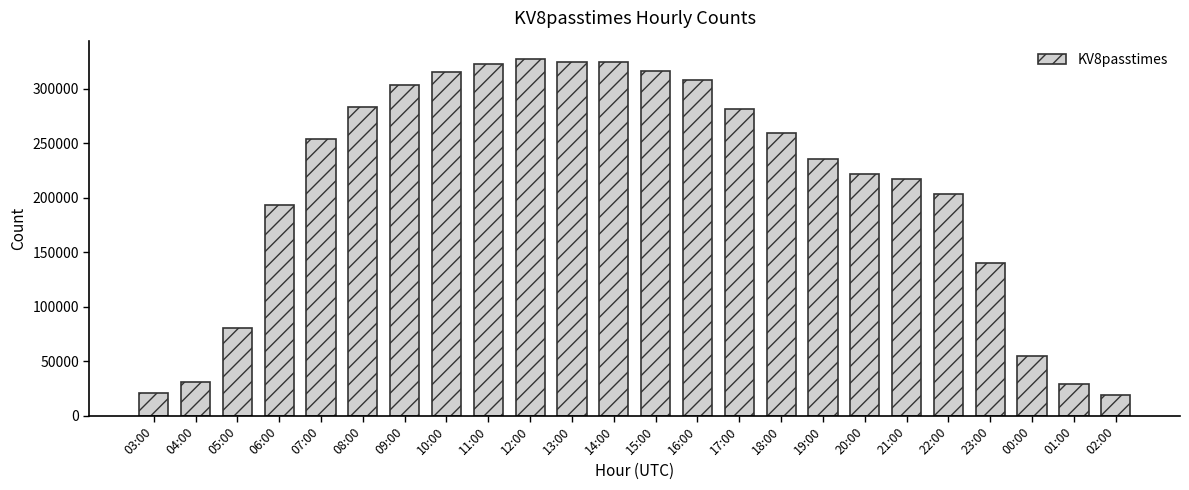

How many values are below 253803?

12